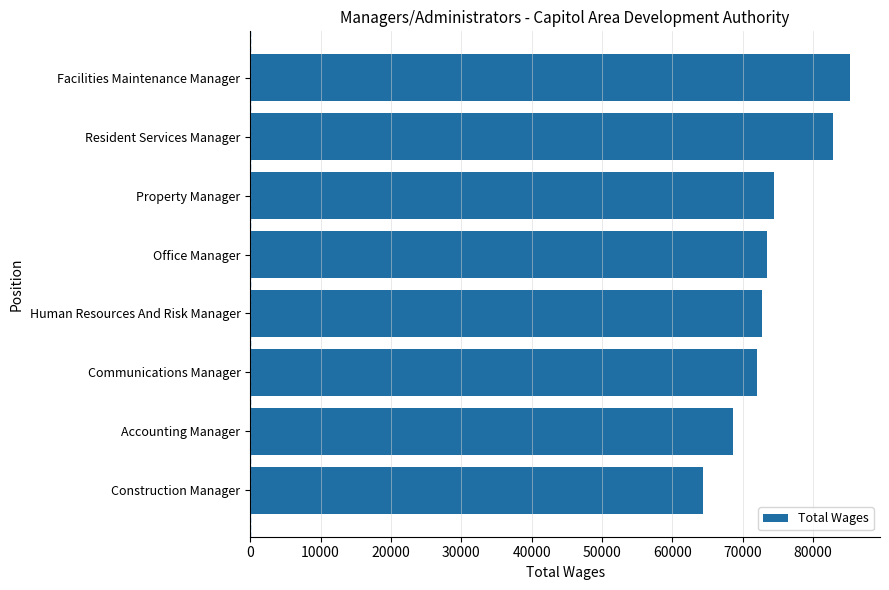

What is the greatest value displayed?

85259